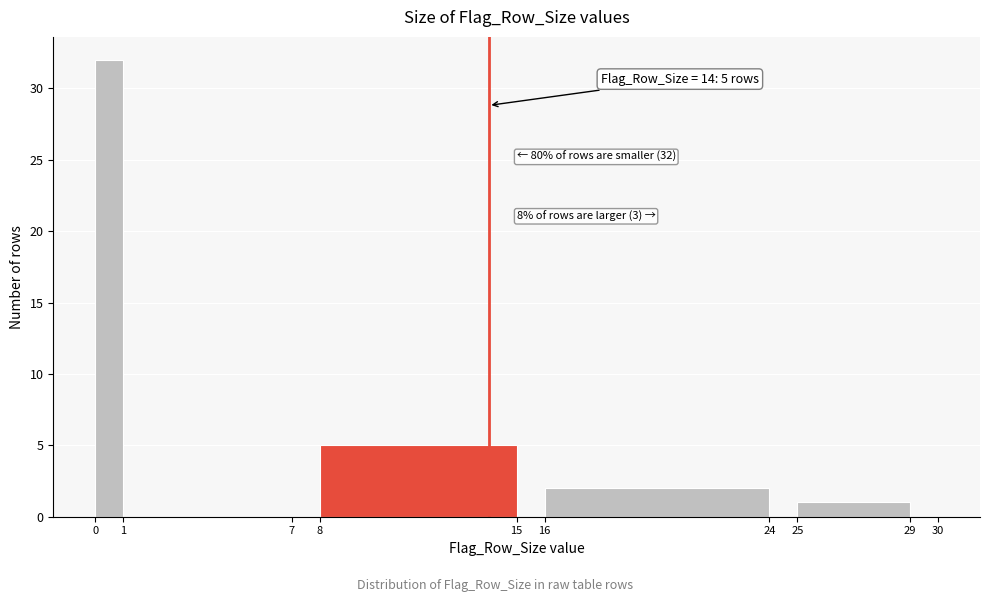

Over which range of the x-axis is the bar tallest?

0 to 1